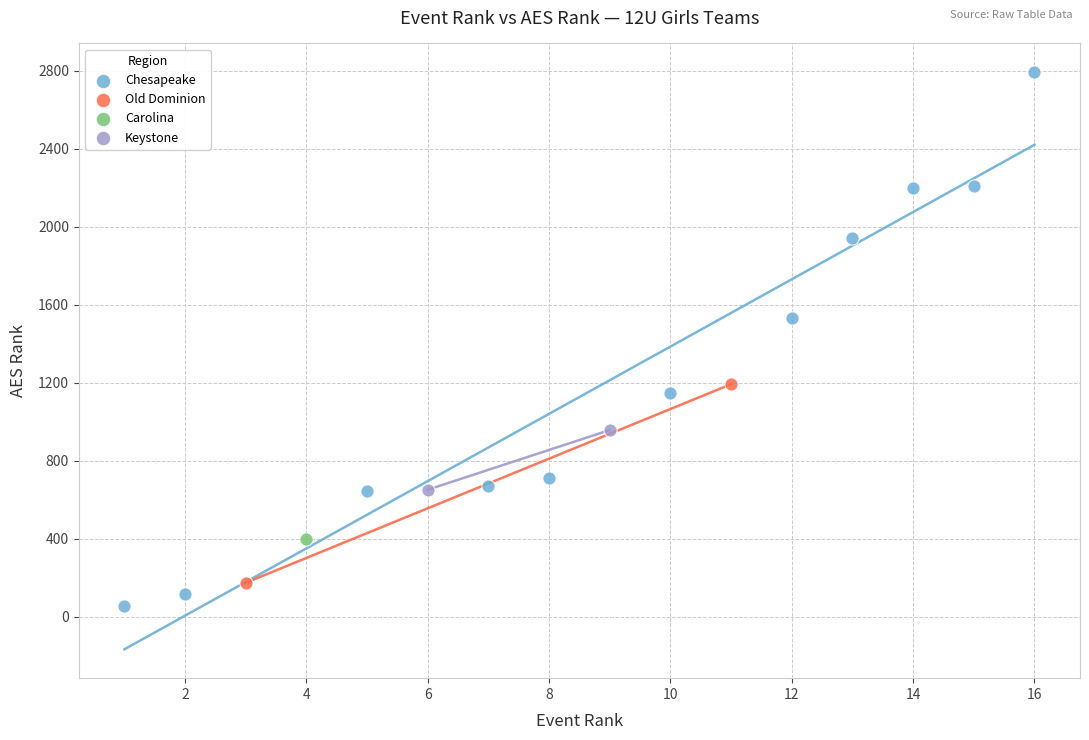

What are all the series names shown in the legend?

Chesapeake, Old Dominion, Carolina, Keystone